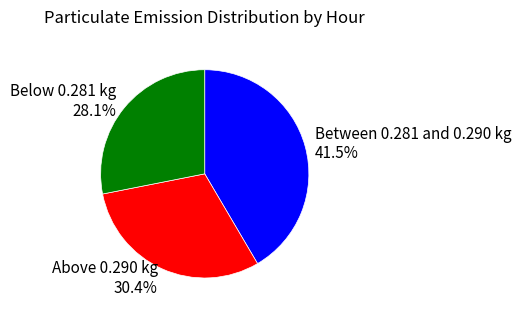

Does Below 0.281 kg 28.1% account for over 50% of the chart?

No